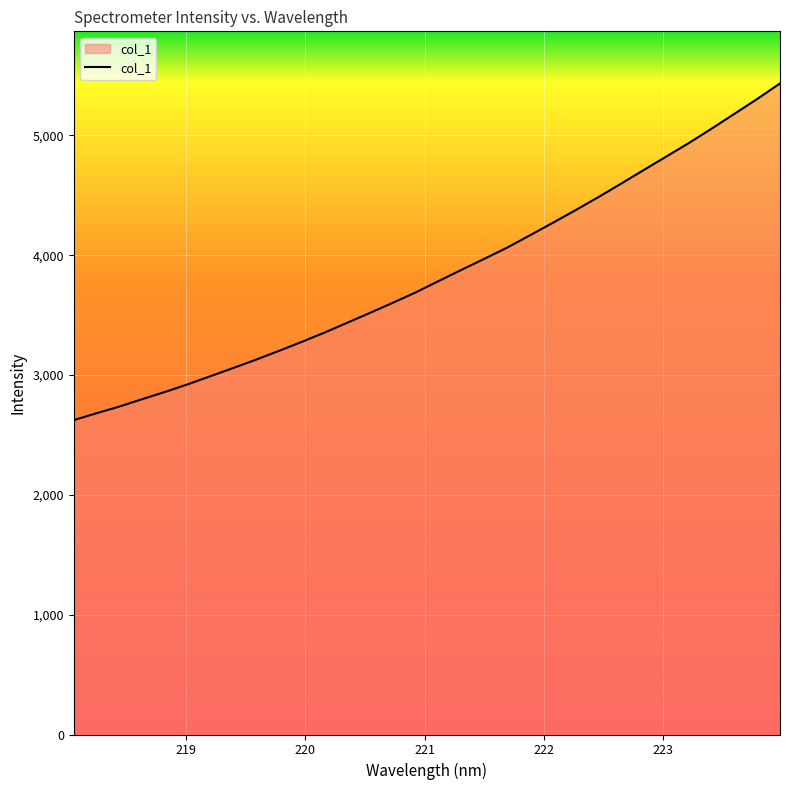

True or false: the data has more than 2 interior local peaks.

False